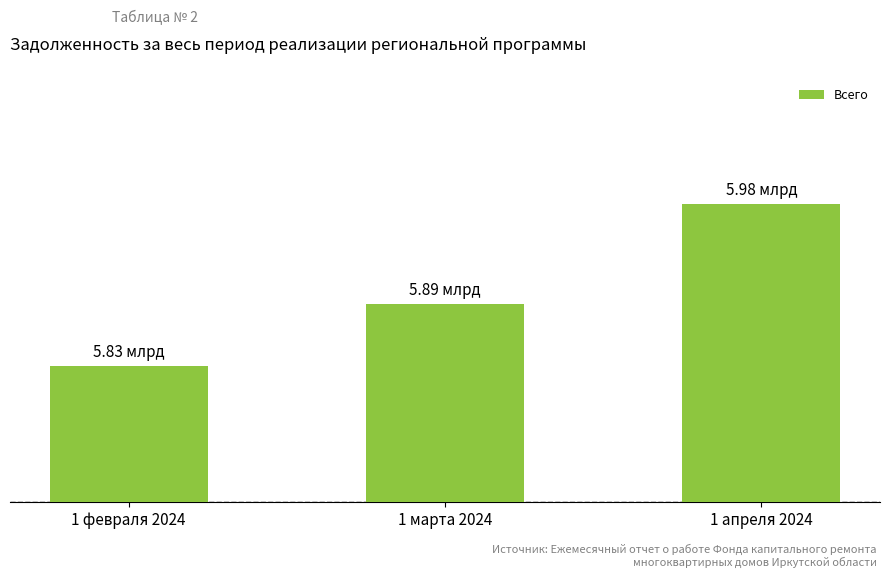

Between 1 марта 2024 and 1 апреля 2024, which is larger?

1 апреля 2024